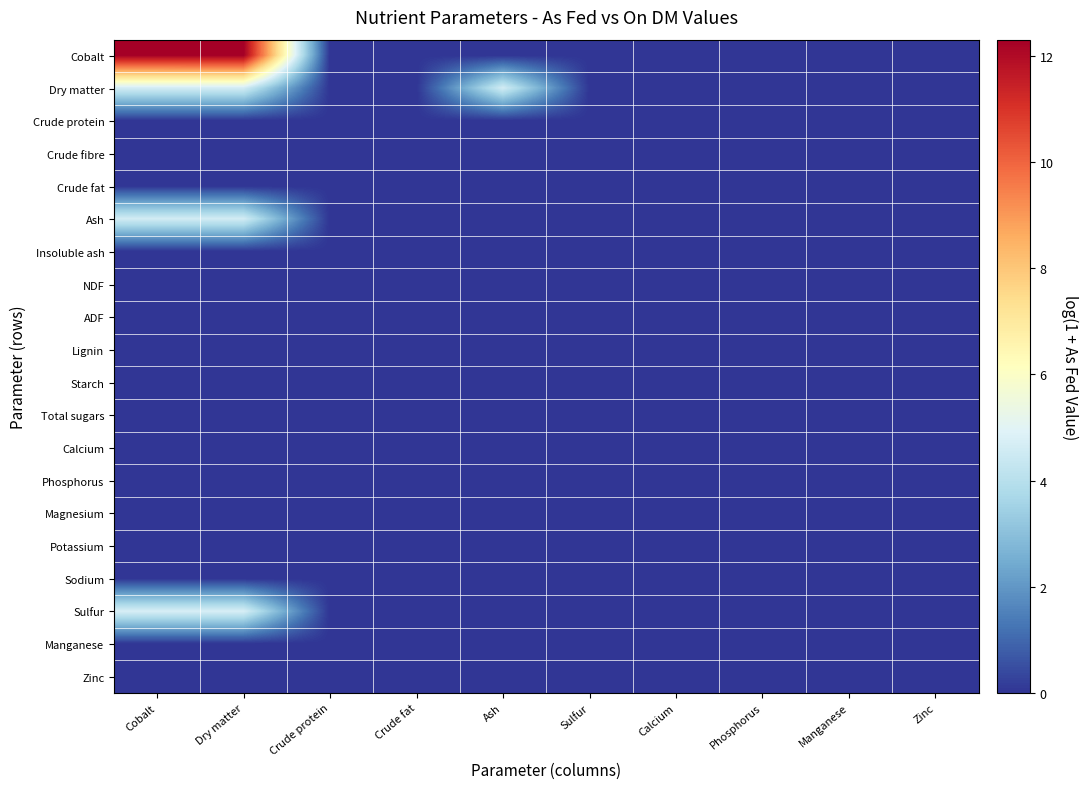

At how many categories does at least one series exceed 3?

3